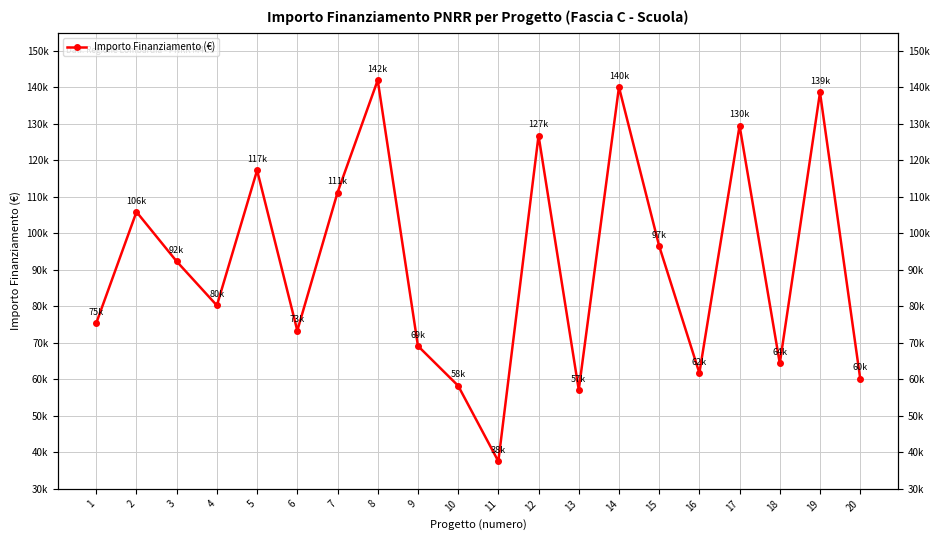

Reading left to right, extract all data points from this chart.

75442.6	105915.0	92341.9	80270.1	117311.1	73375.7	111198.7	142004.3	69180.1	58273.5	37577.6	126823.9	57143.9	140087.5	96549.4	61764.7	129534.1	64396.7	138626.5	60247.0